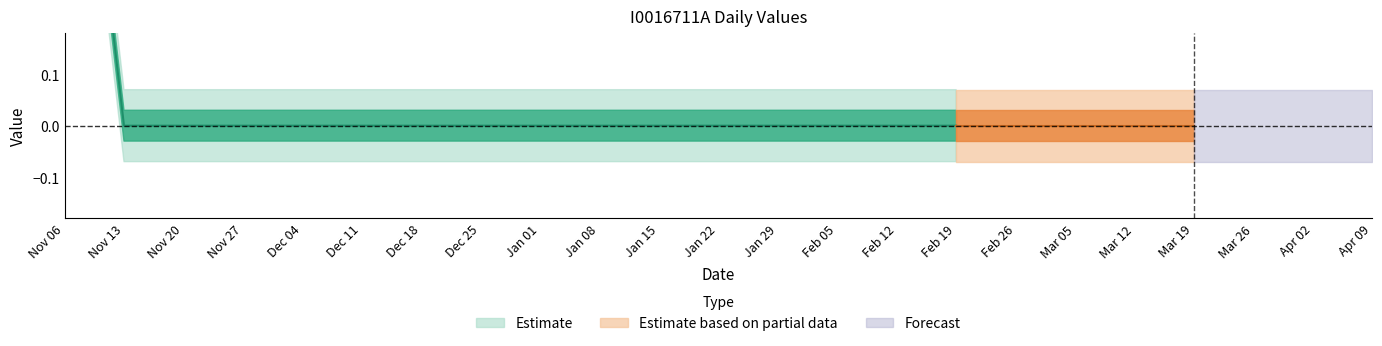

True or false: the data has more than 1 interior local peaks.

False